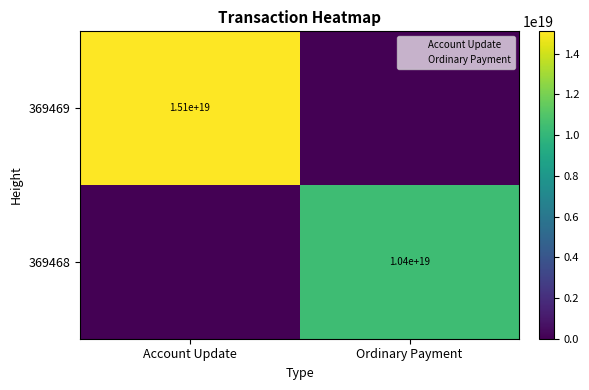

Is the value of 369469 at Account Update greater than the value of 369468 at Ordinary Payment?

Yes